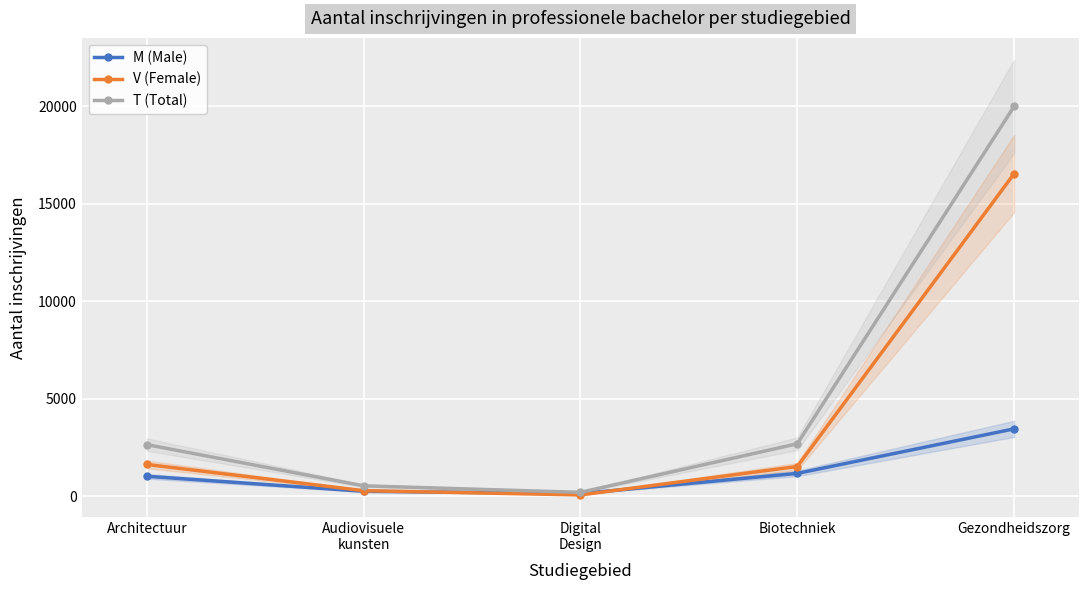

Reading left to right, list all the values displayed in this chart.

M (Male): Architectuur=1018	Audiovisuele
kunsten=248	Digital
Design=132	Biotechniek=1166	Gezondheidszorg=3449
V (Female): Architectuur=1624	Audiovisuele
kunsten=280	Digital
Design=62	Biotechniek=1519	Gezondheidszorg=16537
T (Total): Architectuur=2642	Audiovisuele
kunsten=528	Digital
Design=194	Biotechniek=2685	Gezondheidszorg=19986